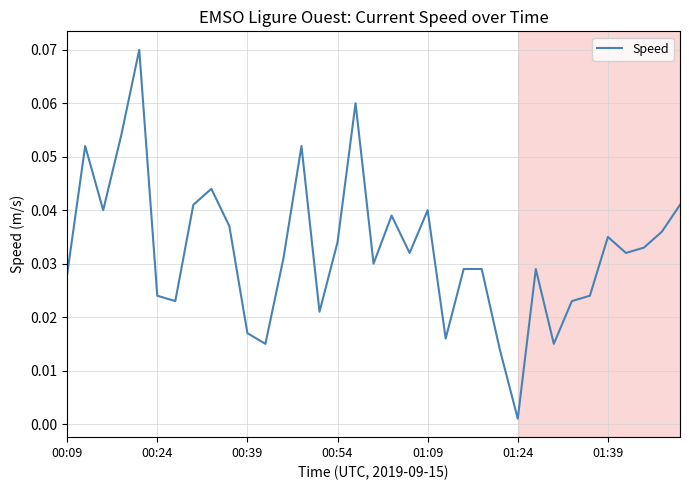

Does the chart display data point markers on the line(s)?

No